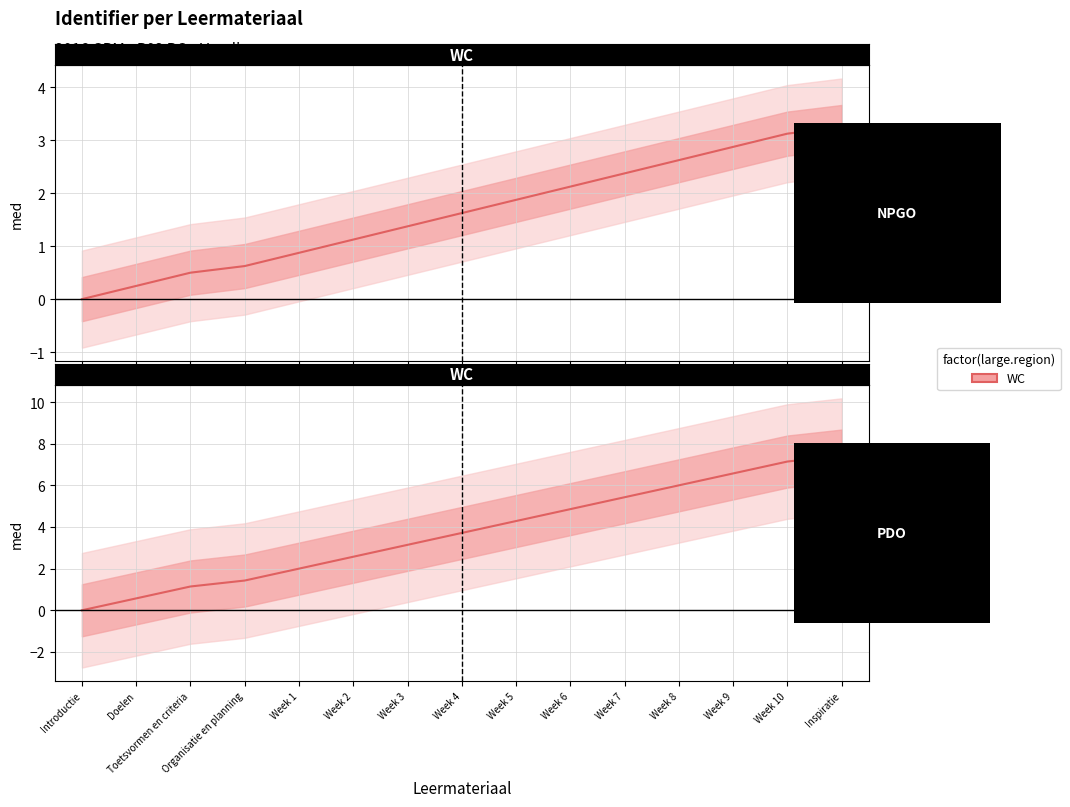

What is the sum of all values?

56.3